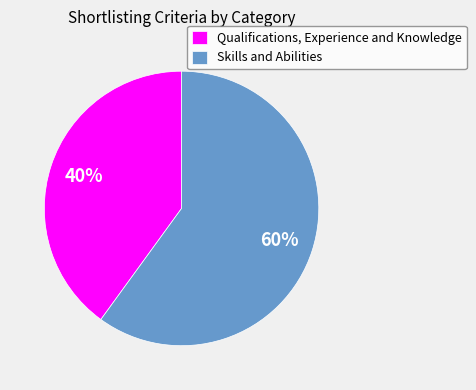

True or false: Skills and Abilities accounts for 46% of the total.

False